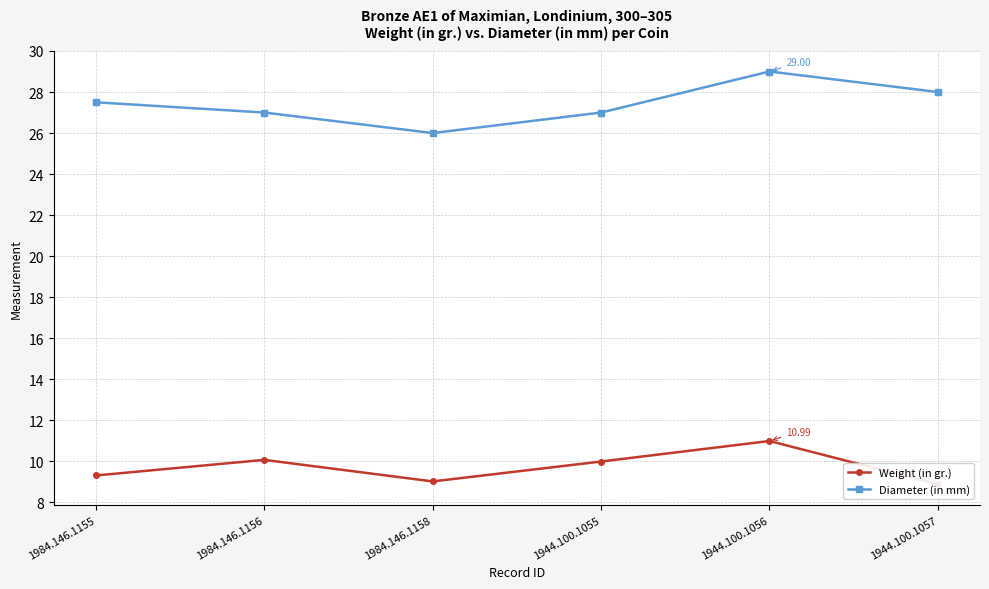

Rank the series at 1944.100.1056 from highest to lowest value.

Diameter (in mm), Weight (in gr.)